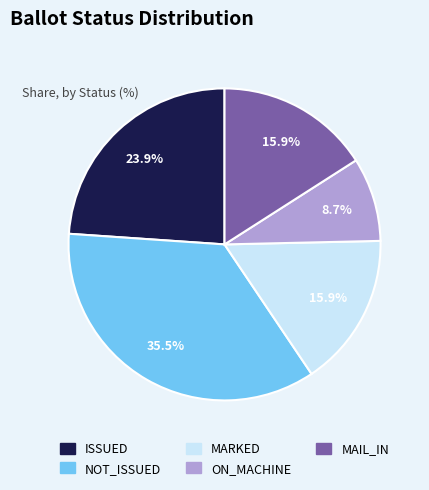

Combined, what portion of the pie is MAIL_IN and ON_MACHINE?

24.6%